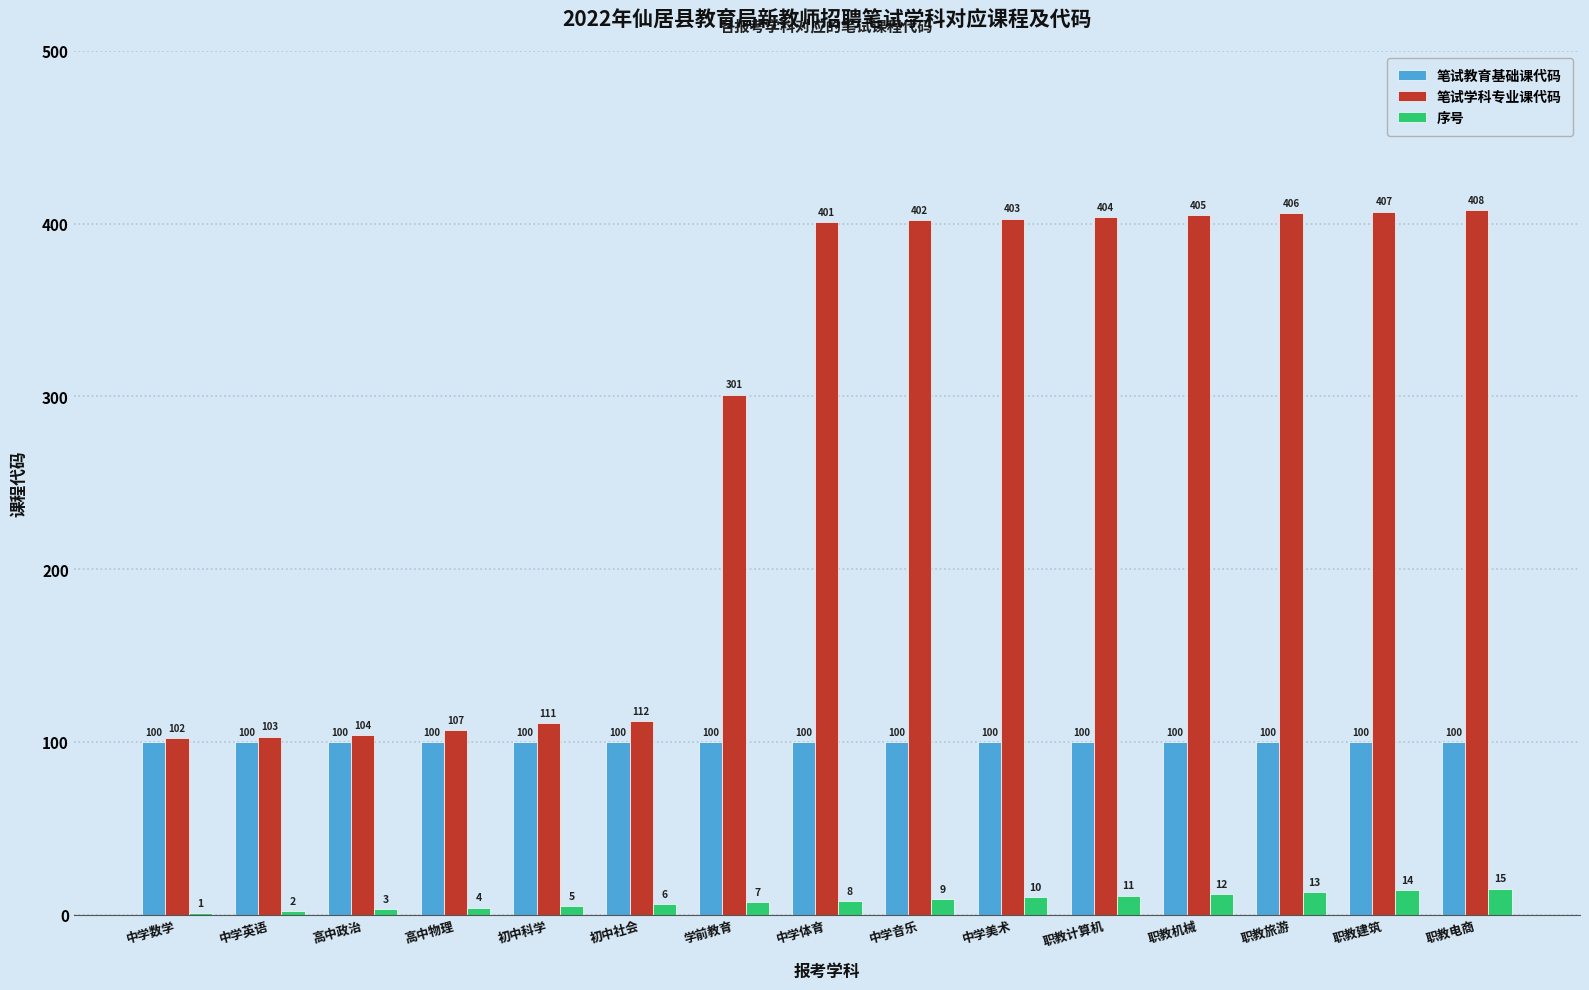

The 笔试教育基础课代码 series shows 53 at 中学英语. True or false?

False